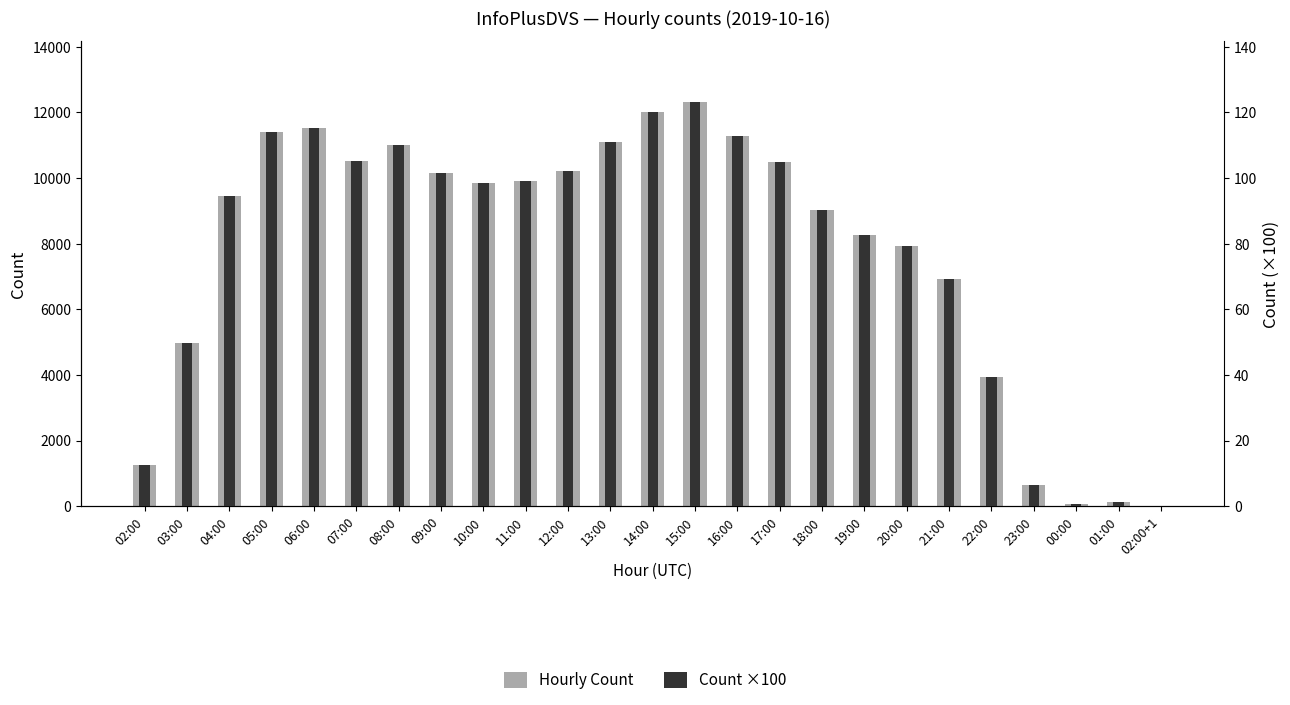

Are the bars horizontal?

No